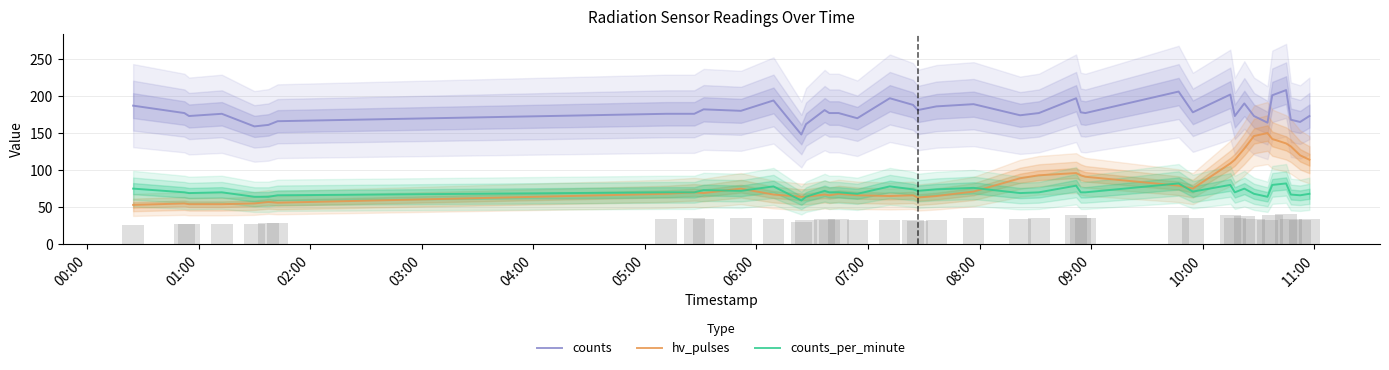

What is the maximum value for hv_pulses?

150